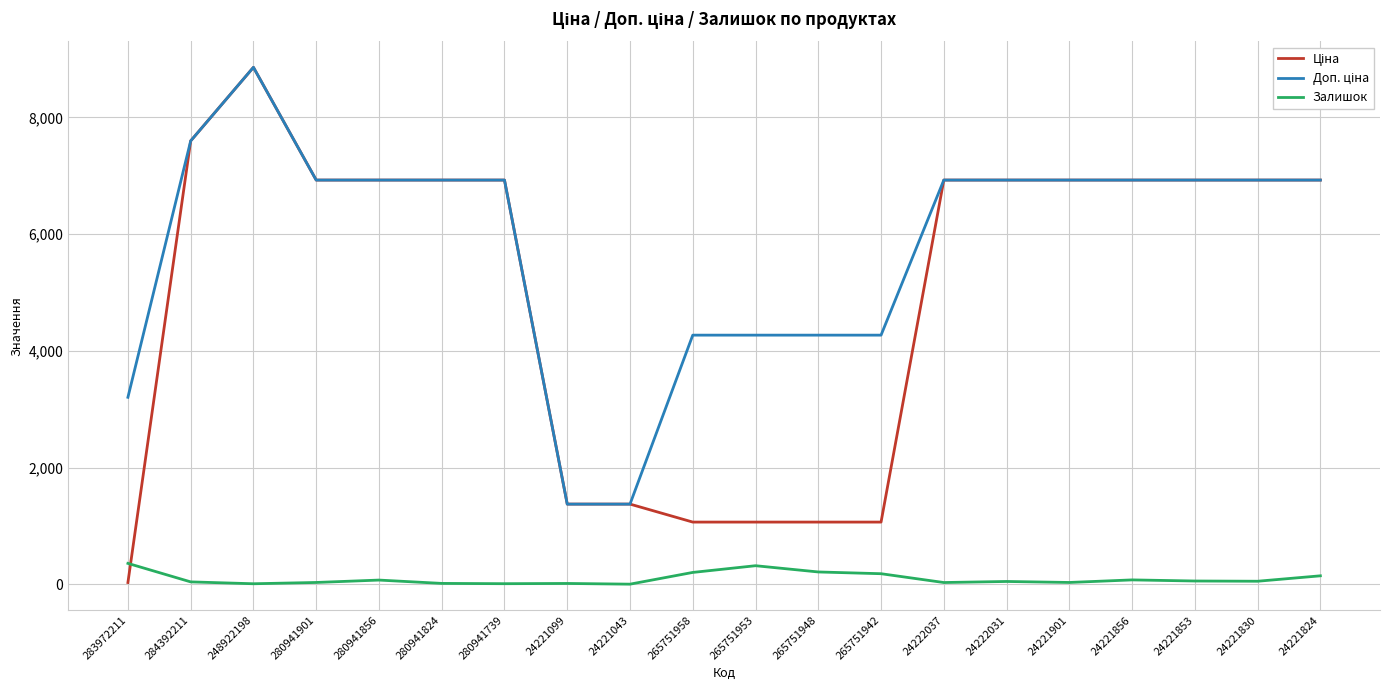

The Залишок series shows 11.0 at 248922198. True or false?

True